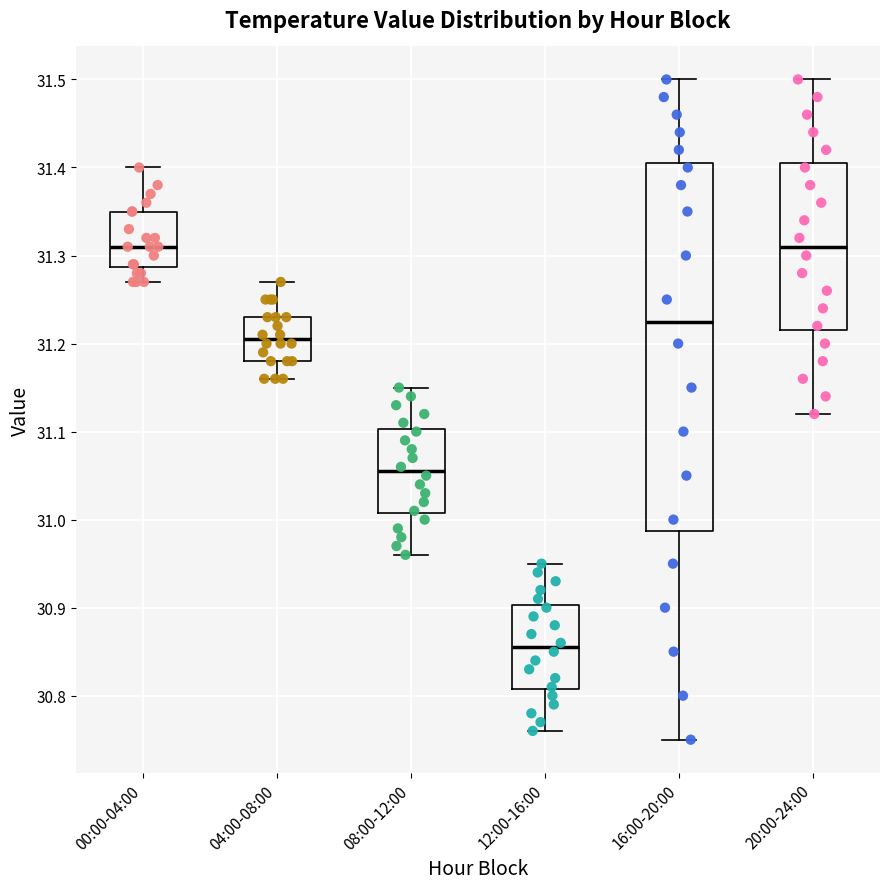

Reading left to right, read every box against the y-axis: the position of its median line, the range the box covers, and the ends of its whiskers. The values are not printed on the chart, so give them approximately, as read against the axis.

00:00-04:00: median 31.31, box 31.29 to 31.35, whiskers 31.27 to 31.40
04:00-08:00: median 31.21, box 31.18 to 31.23, whiskers 31.16 to 31.27
08:00-12:00: median 31.06, box 31.01 to 31.10, whiskers 30.96 to 31.15
12:00-16:00: median 30.86, box 30.81 to 30.90, whiskers 30.76 to 30.95
16:00-20:00: median 31.23, box 30.99 to 31.41, whiskers 30.75 to 31.50
20:00-24:00: median 31.31, box 31.22 to 31.41, whiskers 31.12 to 31.50